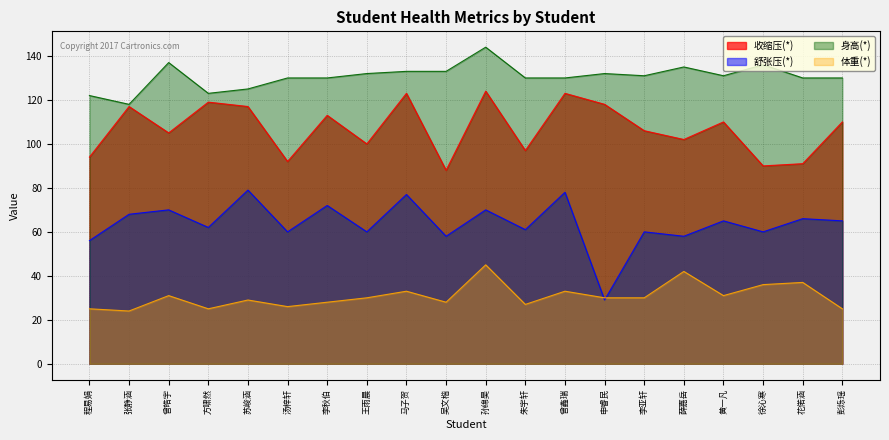

What is the difference between the 体重(*) values at 申睿民 and 张静涵?

6